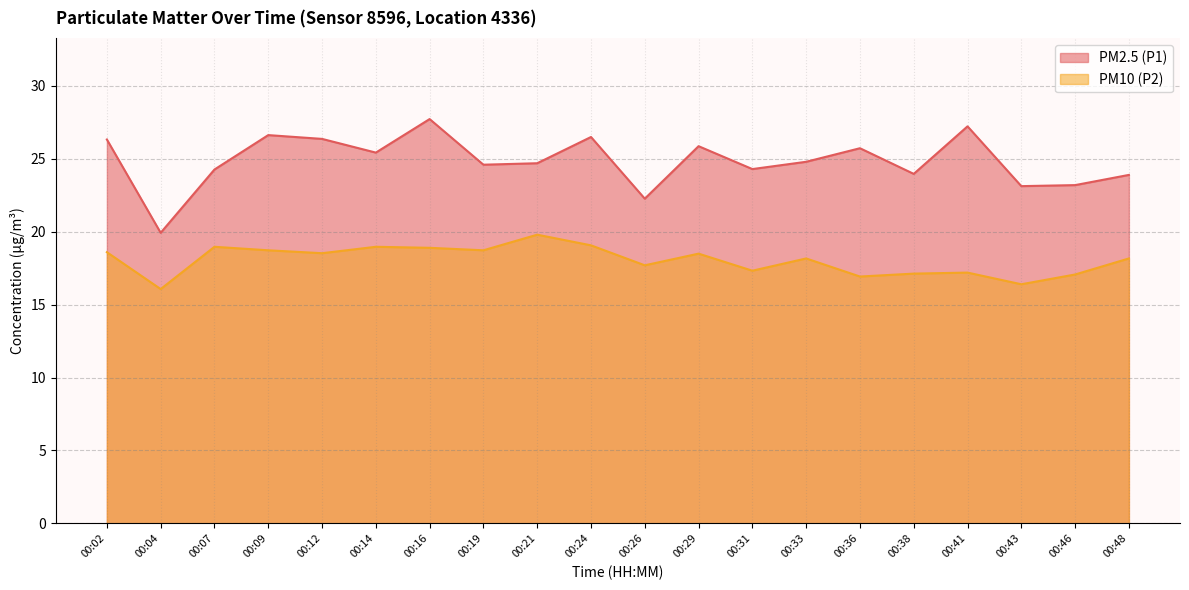

At which category does PM2.5 (P1) reach its first local valley?

00:04